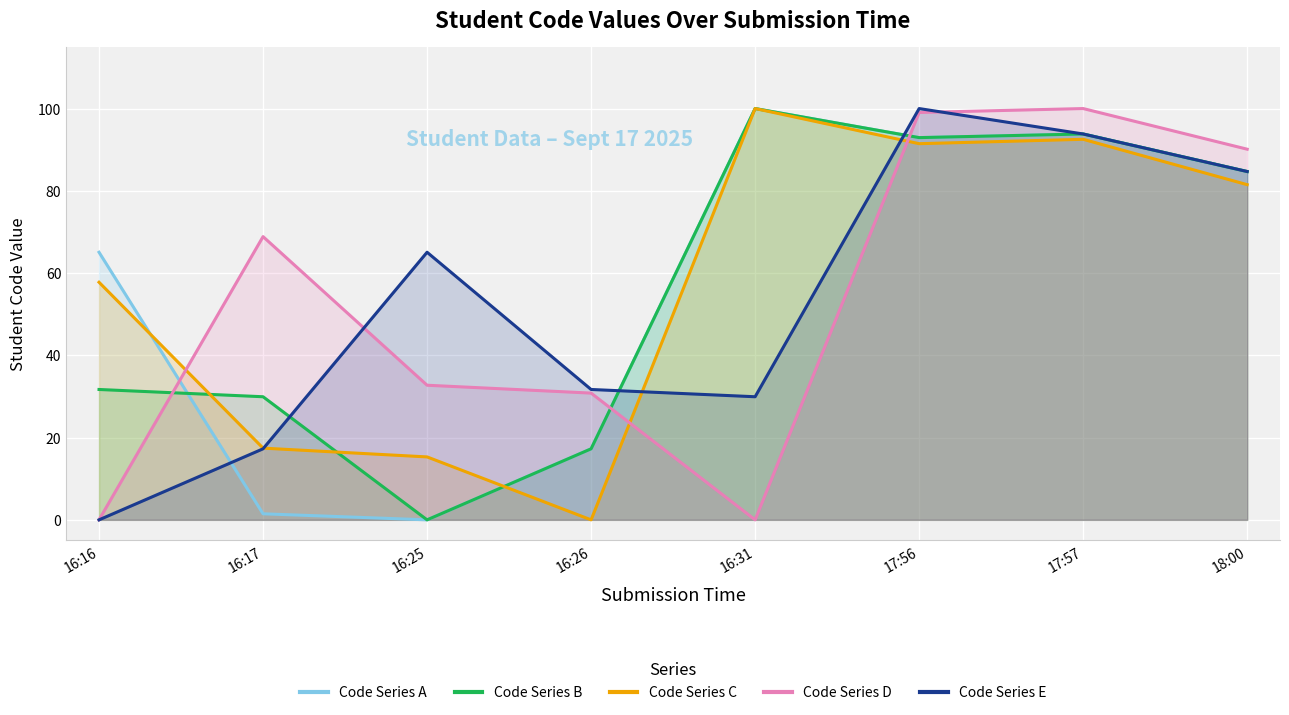

The value of Code Series E at 17:56 is 147.1. True or false?

False